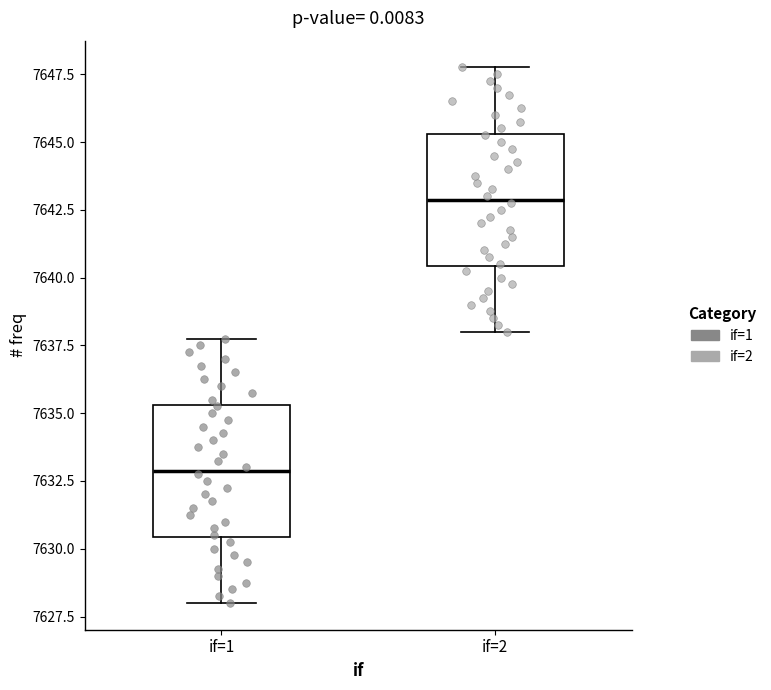

Where does the upper whisker of the box for if=2 end on the y-axis? The values are not printed on the chart, so give them approximately, as read against the axis.

7648.0